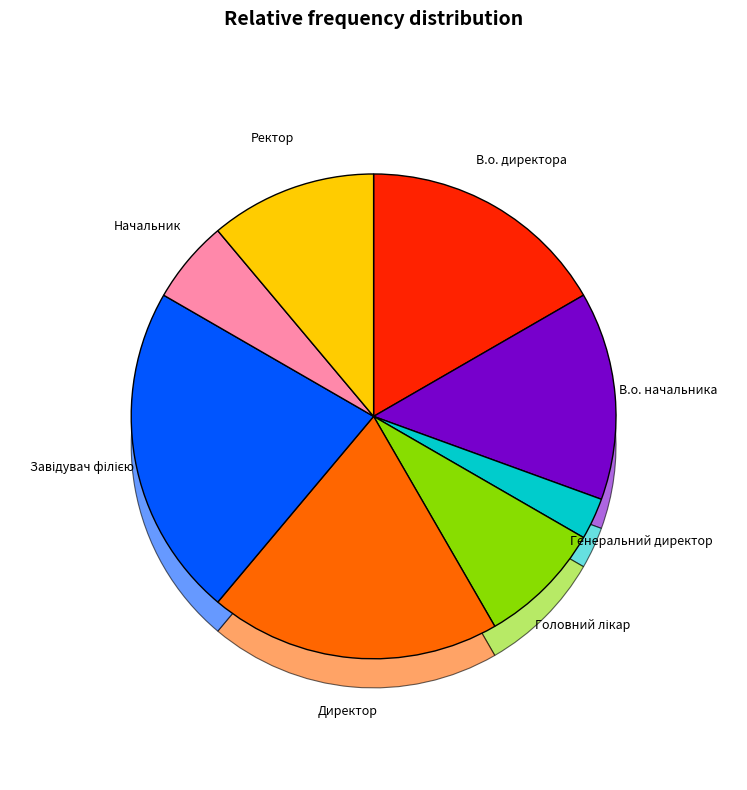

Which category has the smallest portion of the pie?

Генеральний директор